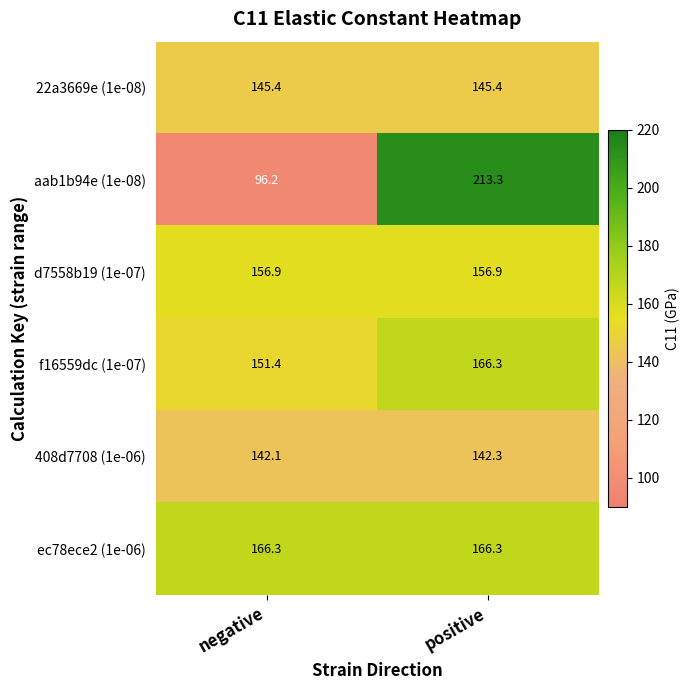

At how many categories does at least one series exceed 183?

1